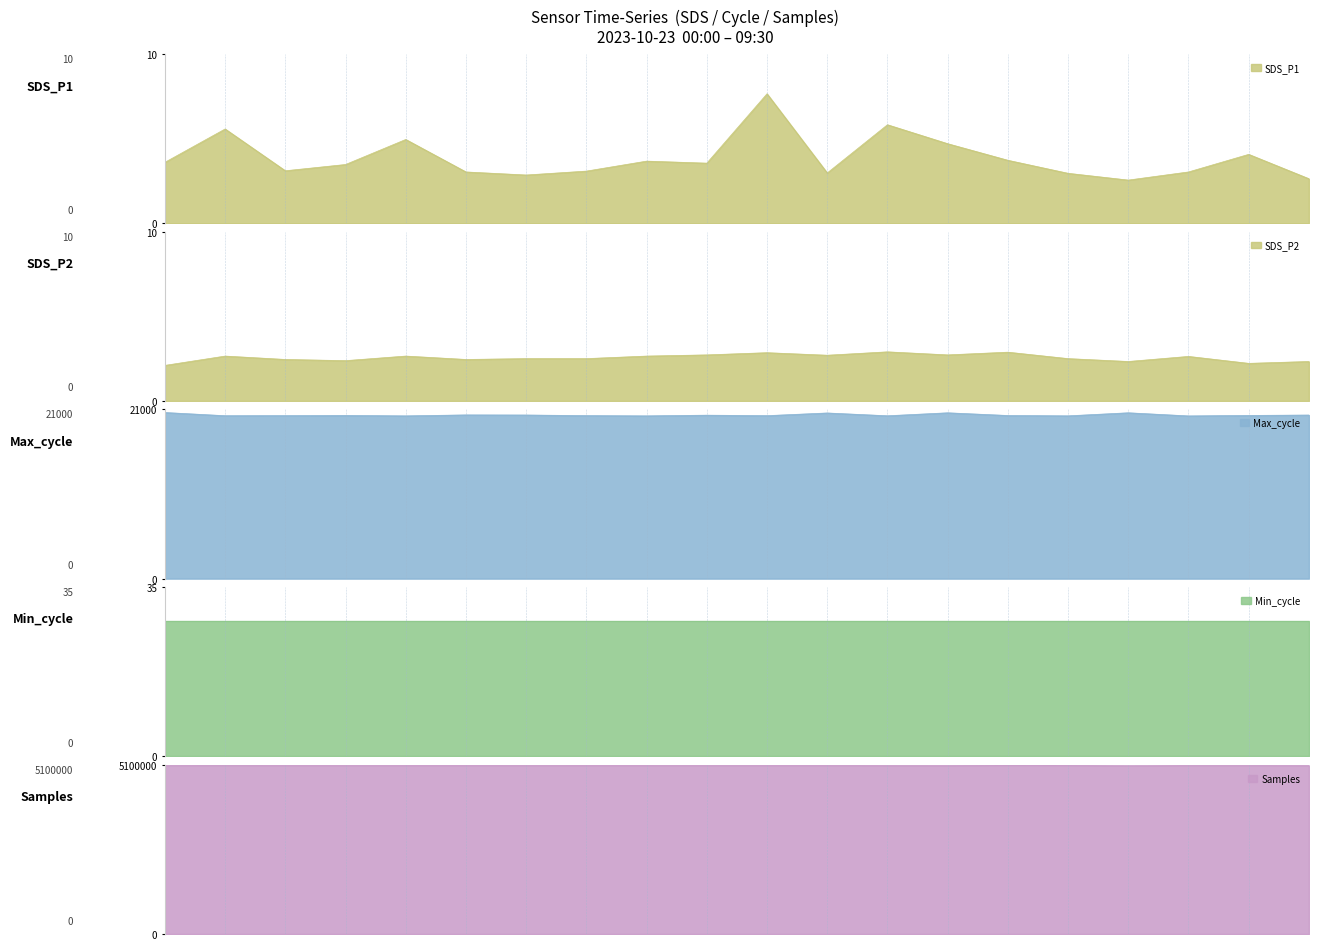

What is the label of the 18th point from the left?

17